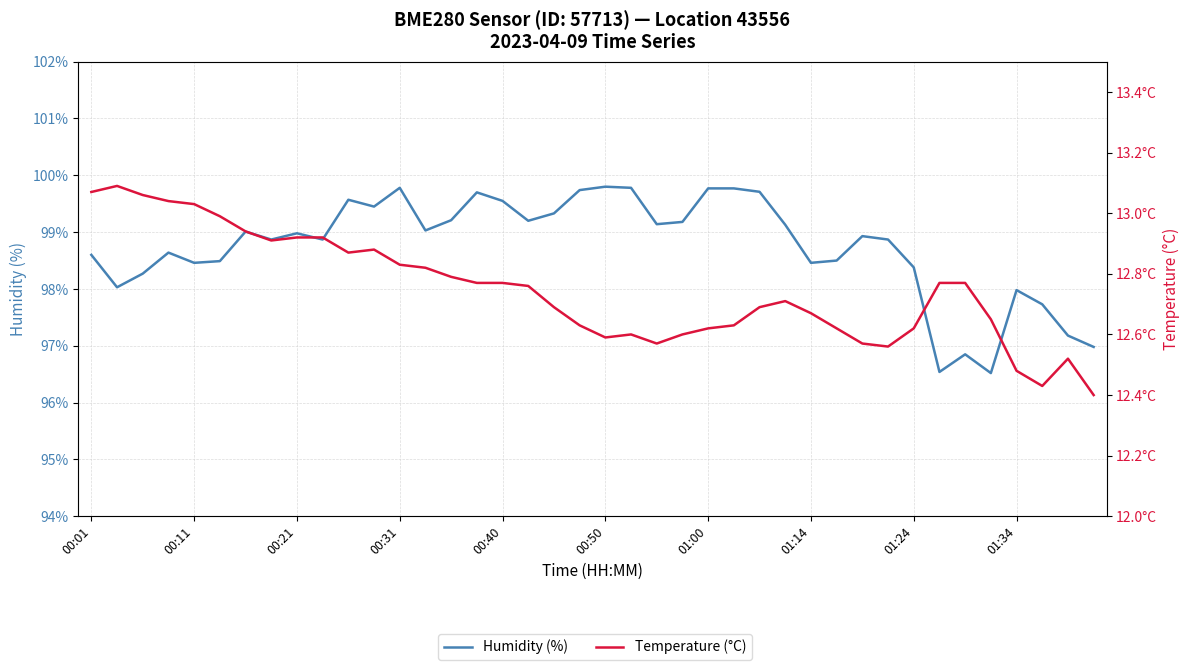

How many interior local peaks does the Humidity (%) series have?

10